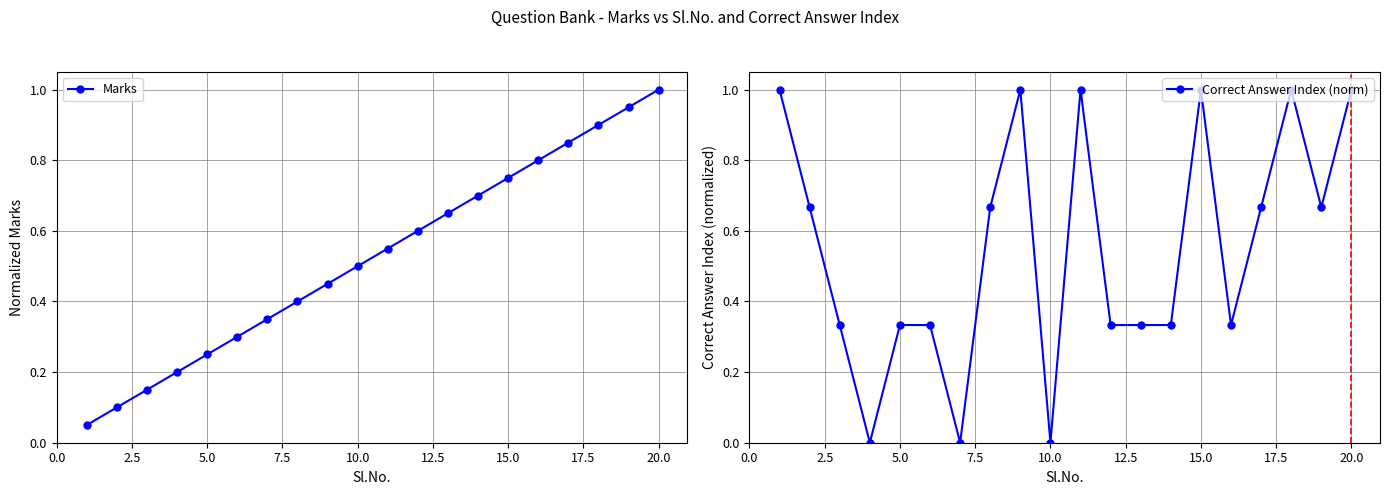

Reading right to left, what are all the values shown in this chart?

Marks: 1.0	0.9	0.9	0.8	0.8	0.8	0.7	0.7	0.6	0.6	0.5	0.5	0.4	0.3	0.3	0.2	0.2	0.1	0.1	0.1
Correct Answer Index (norm): 1.0	0.7	1.0	0.7	0.3	1.0	0.3	0.3	0.3	1.0	0.0	1.0	0.7	0.0	0.3	0.3	0.0	0.3	0.7	1.0